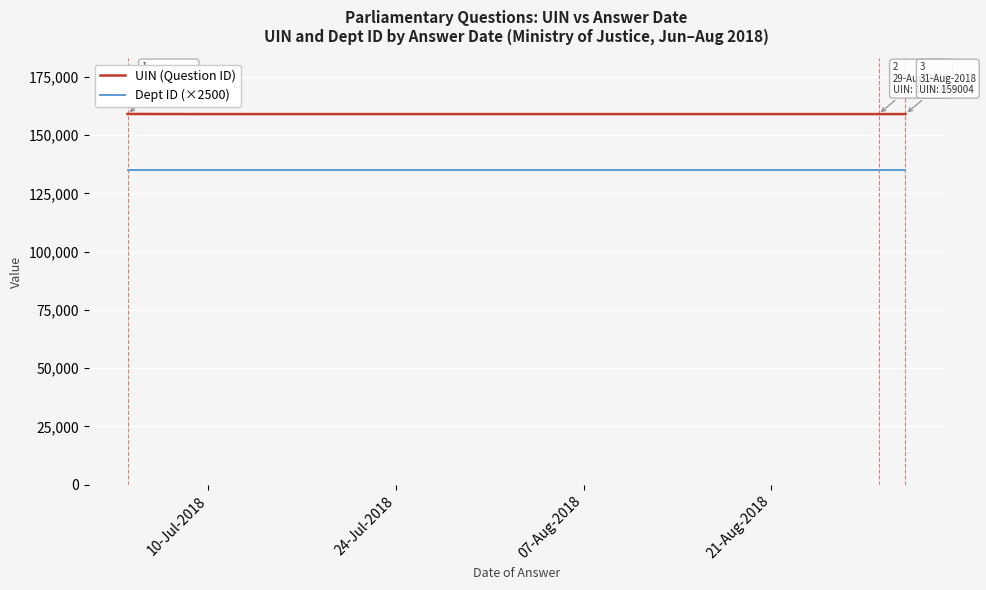

True or false: Dept ID (×2500) has more than 2 points higher than both neighbors.

False